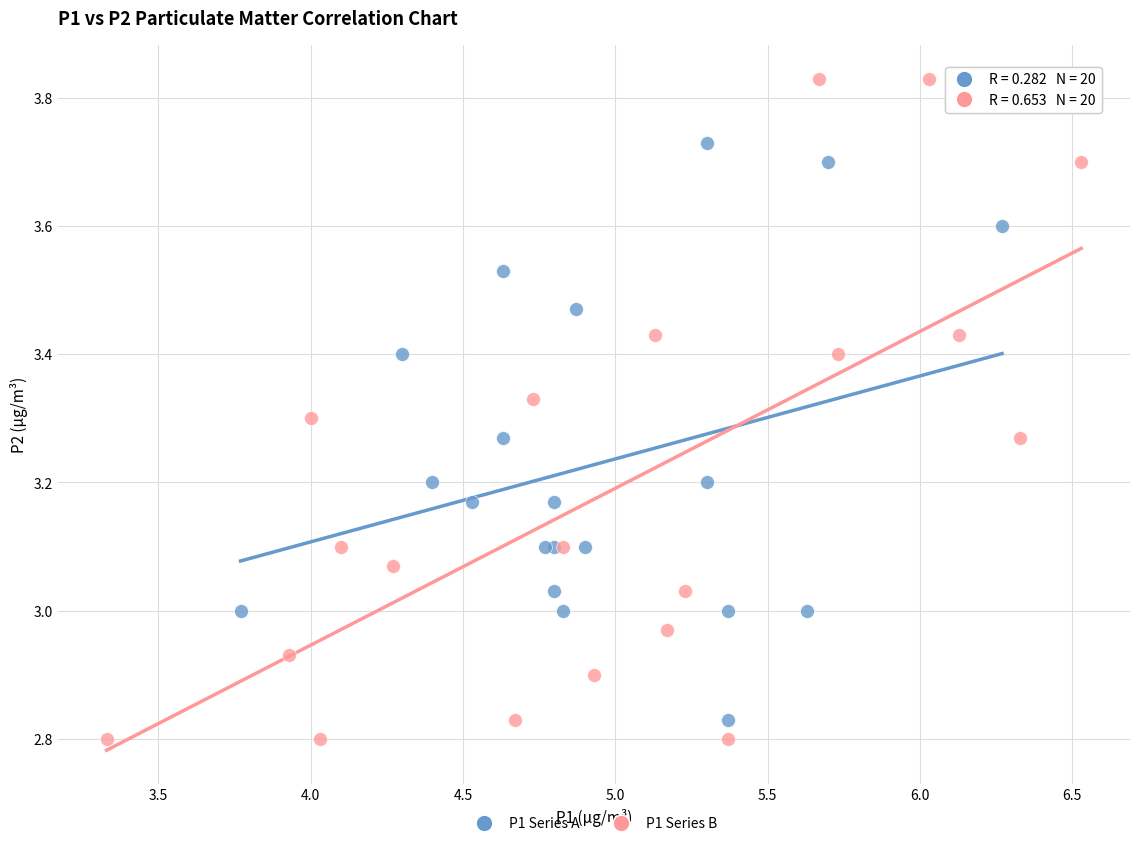

Which series reaches the maximum Y coordinate?

P1 Series B